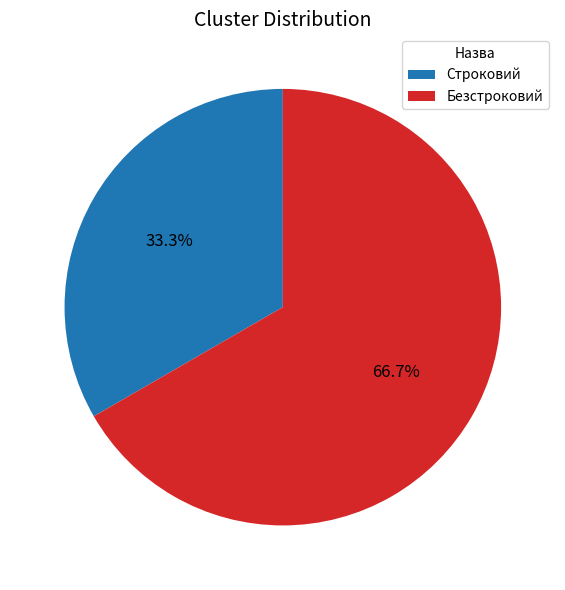

Approximately how many times larger is the value at Строковий compared to Безстроковий?

0.5